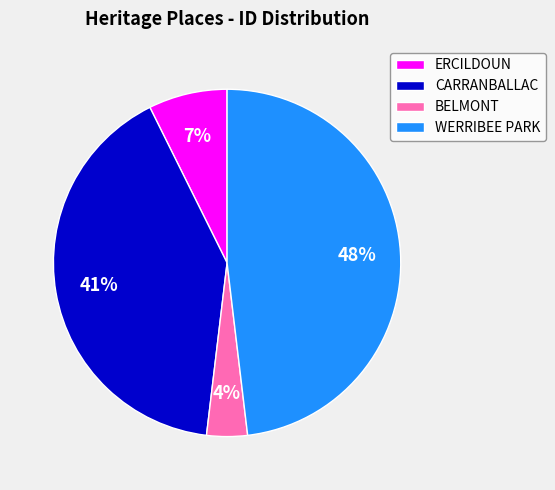

Which has a higher value, CARRANBALLAC or ERCILDOUN?

CARRANBALLAC